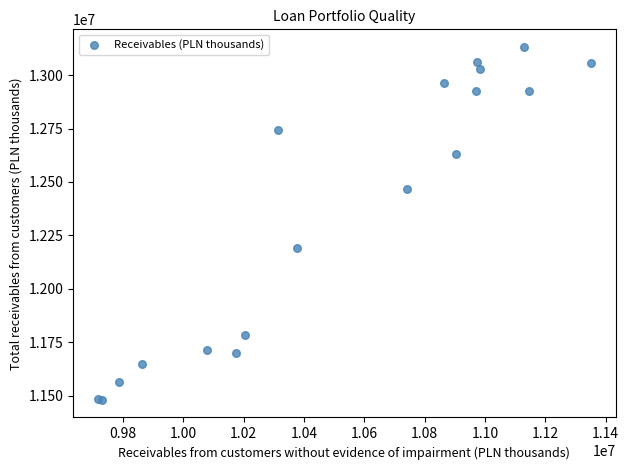

What Y value in the scatter plot is closest to 12306162?

12189201